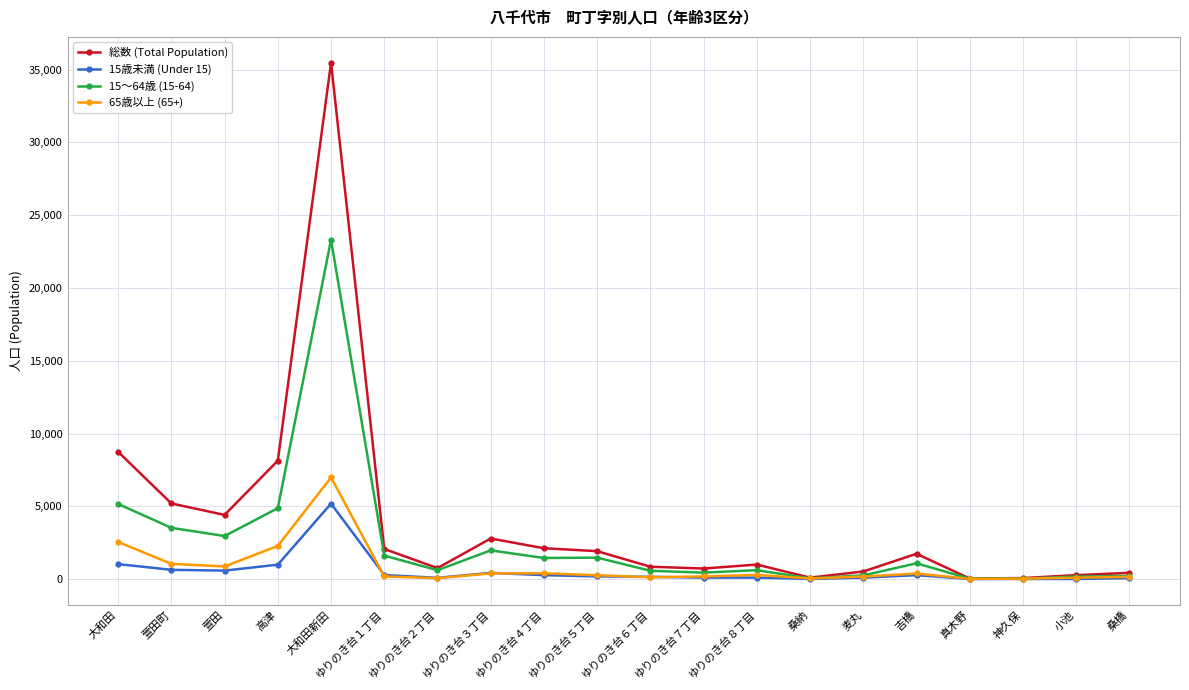

True or false: 65歳以上 (65+) has a value of 3794 at 大和田.

False